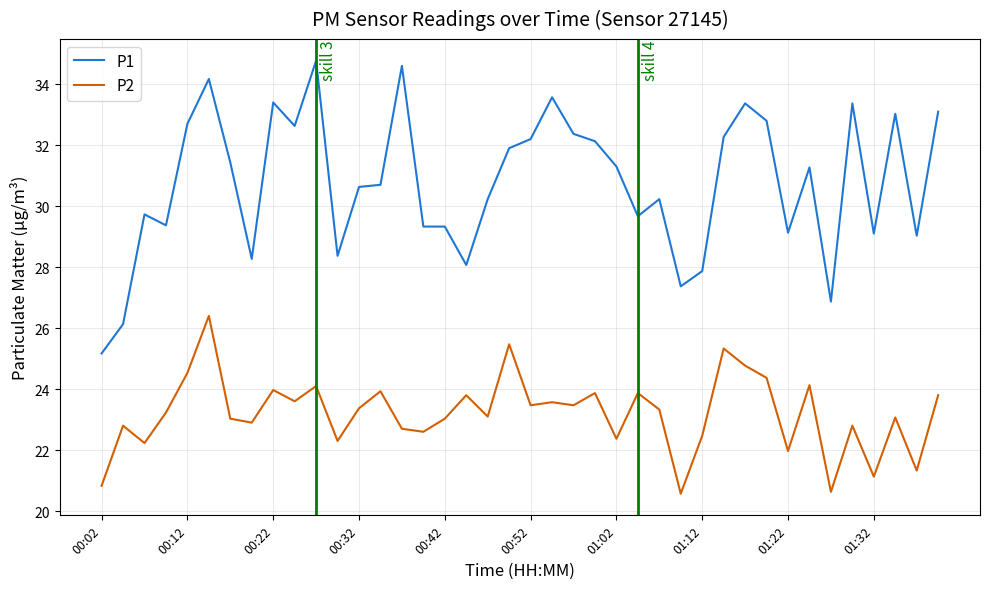

Which series has the largest total across all categories?

P1